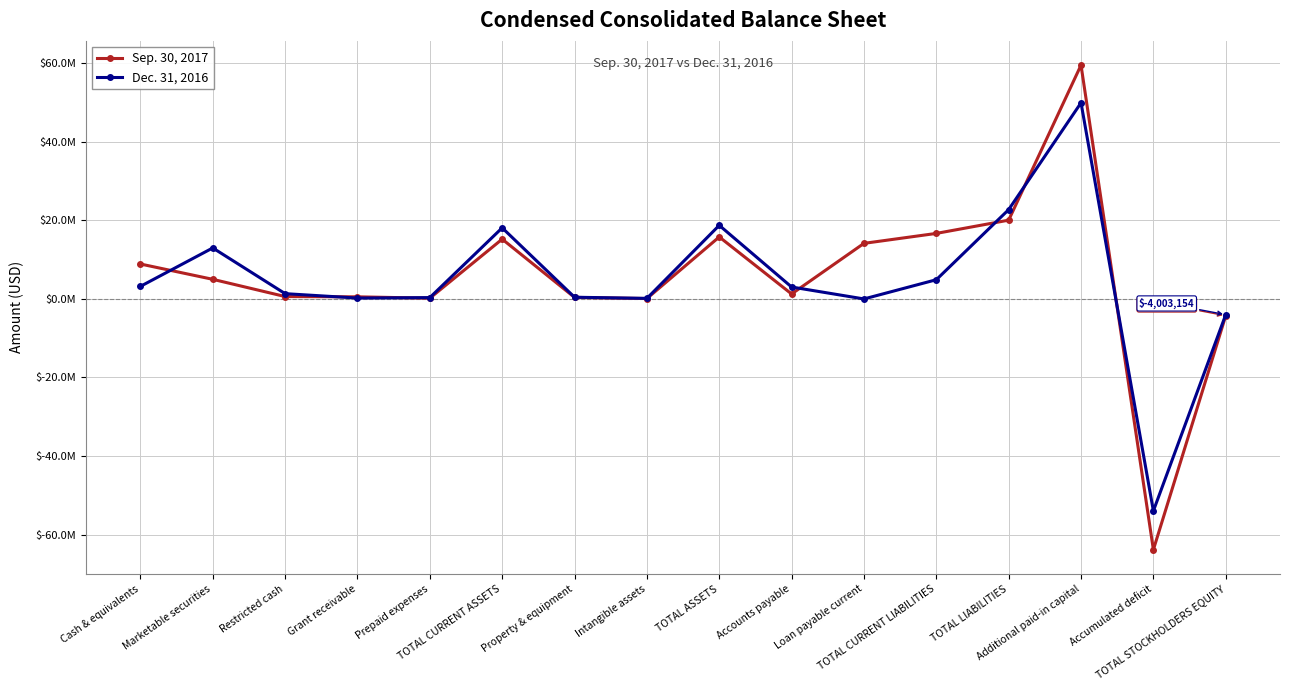

Is this an area chart (filled region under the line)?

No